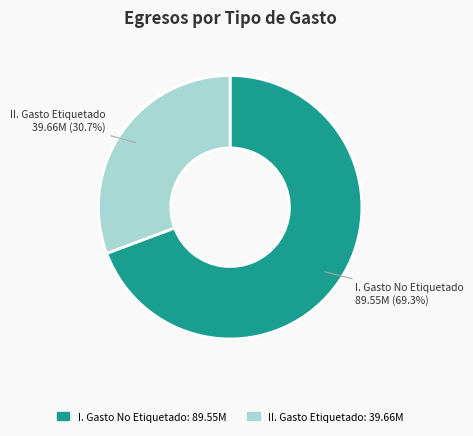

Rank the categories by value from lowest to highest.

II. Gasto Etiquetado, I. Gasto No Etiquetado